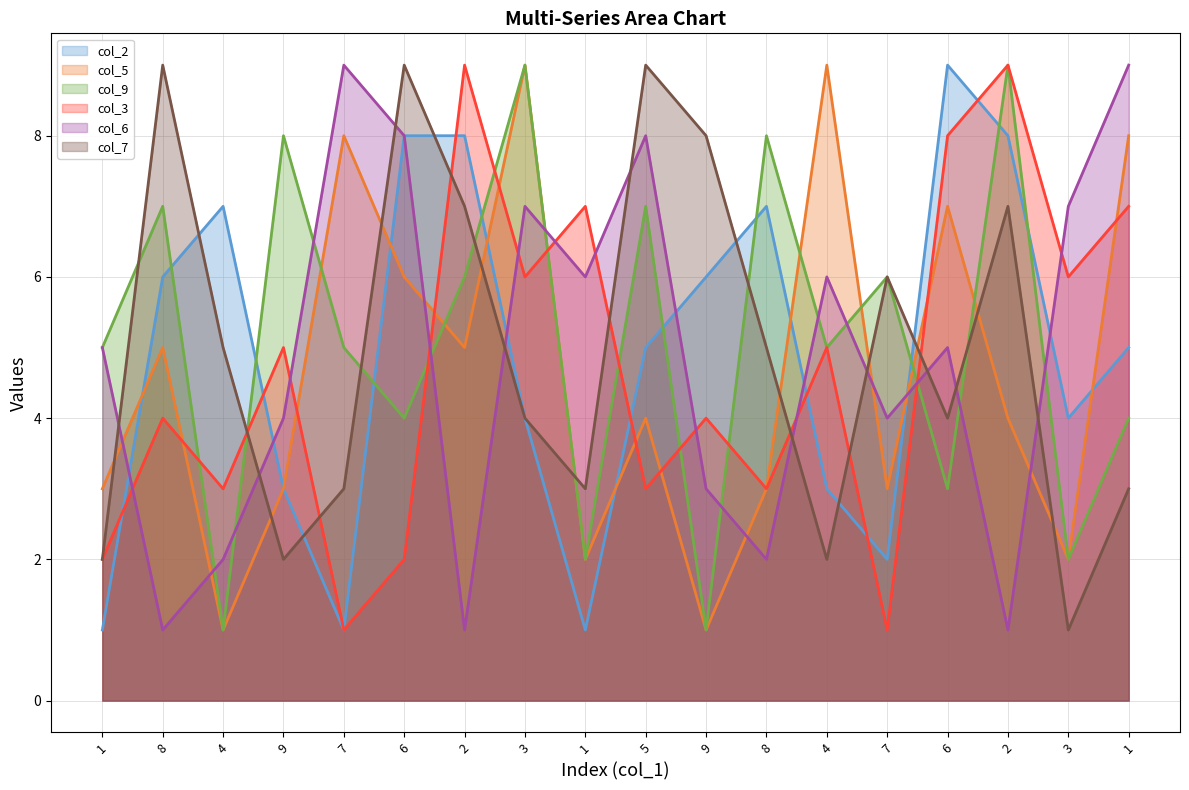

Is the value of col_9 at 7 greater than the value of col_3 at 6?

Yes